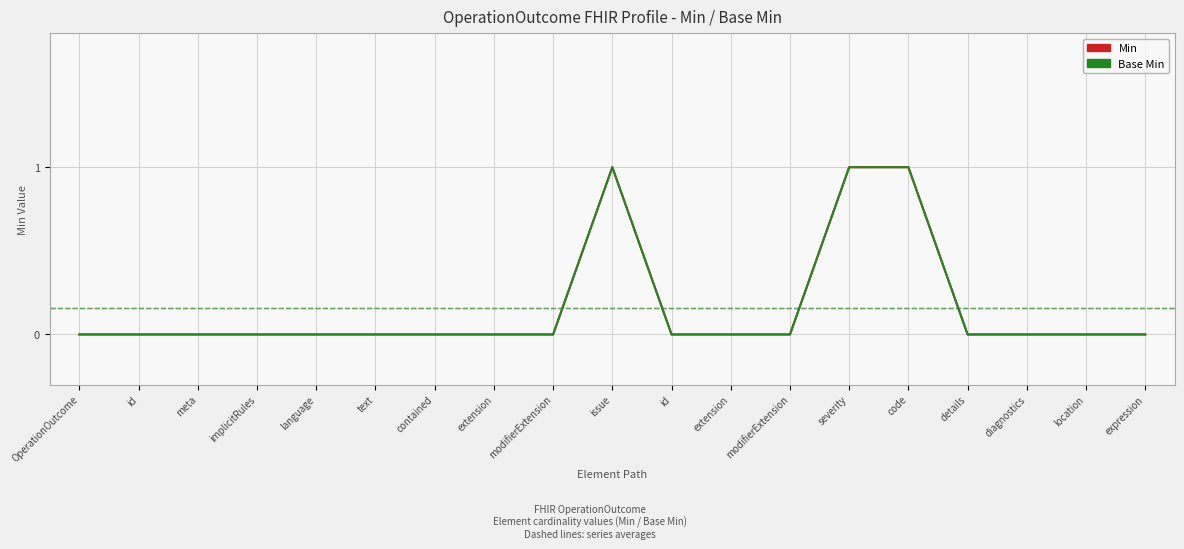

Rank the series at location from highest to lowest value.

Min, Base Min